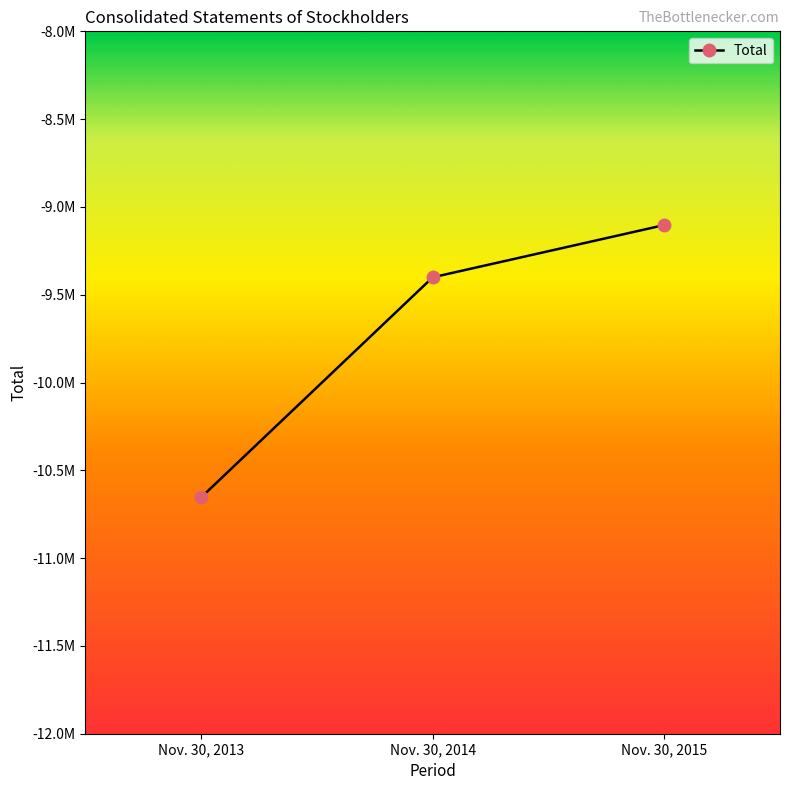

Reading left to right, transcribe all the data shown in this chart.

Nov. 30, 2013=-10653844	Nov. 30, 2014=-9400792	Nov. 30, 2015=-9103249